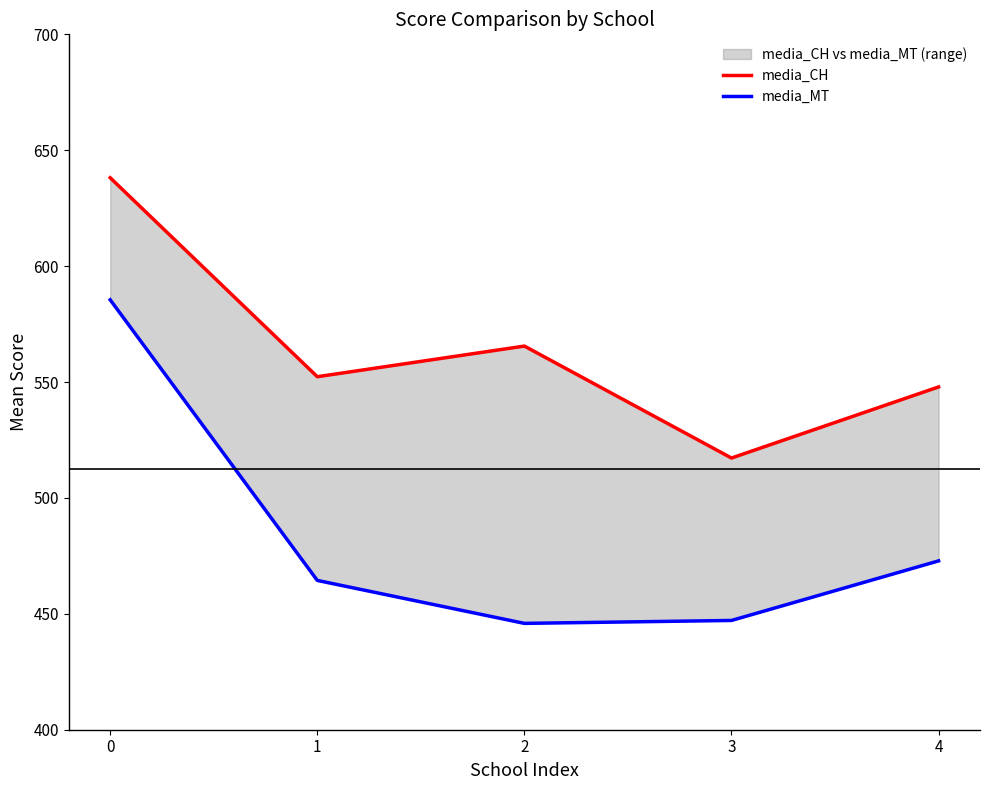

How many interior local valleys does the media_CH series have?

2